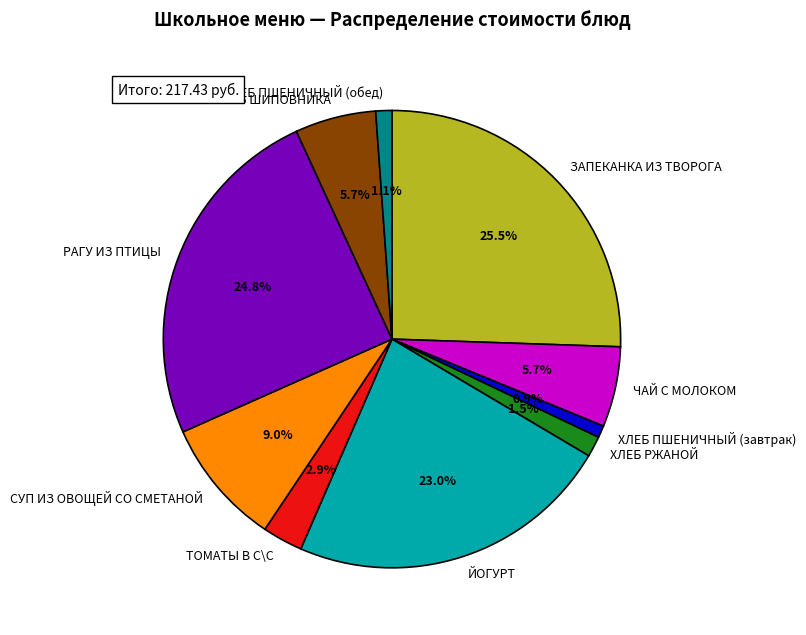

Which slice is the largest?

ЗАПЕКАНКА ИЗ ТВОРОГА